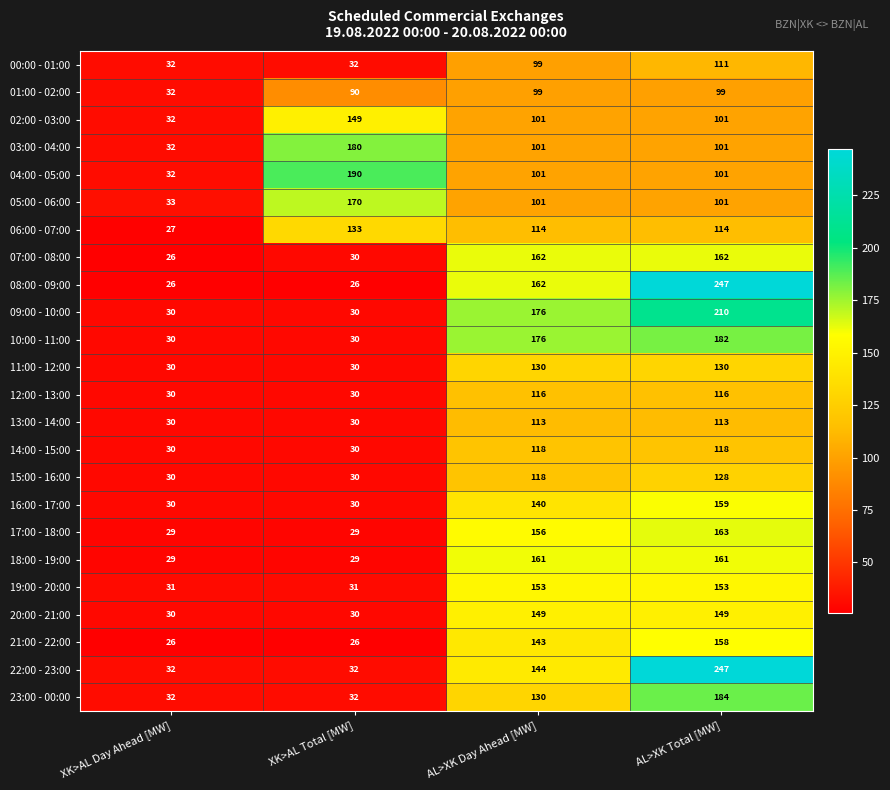

Which series has the largest total across all categories?

08:00 - 09:00